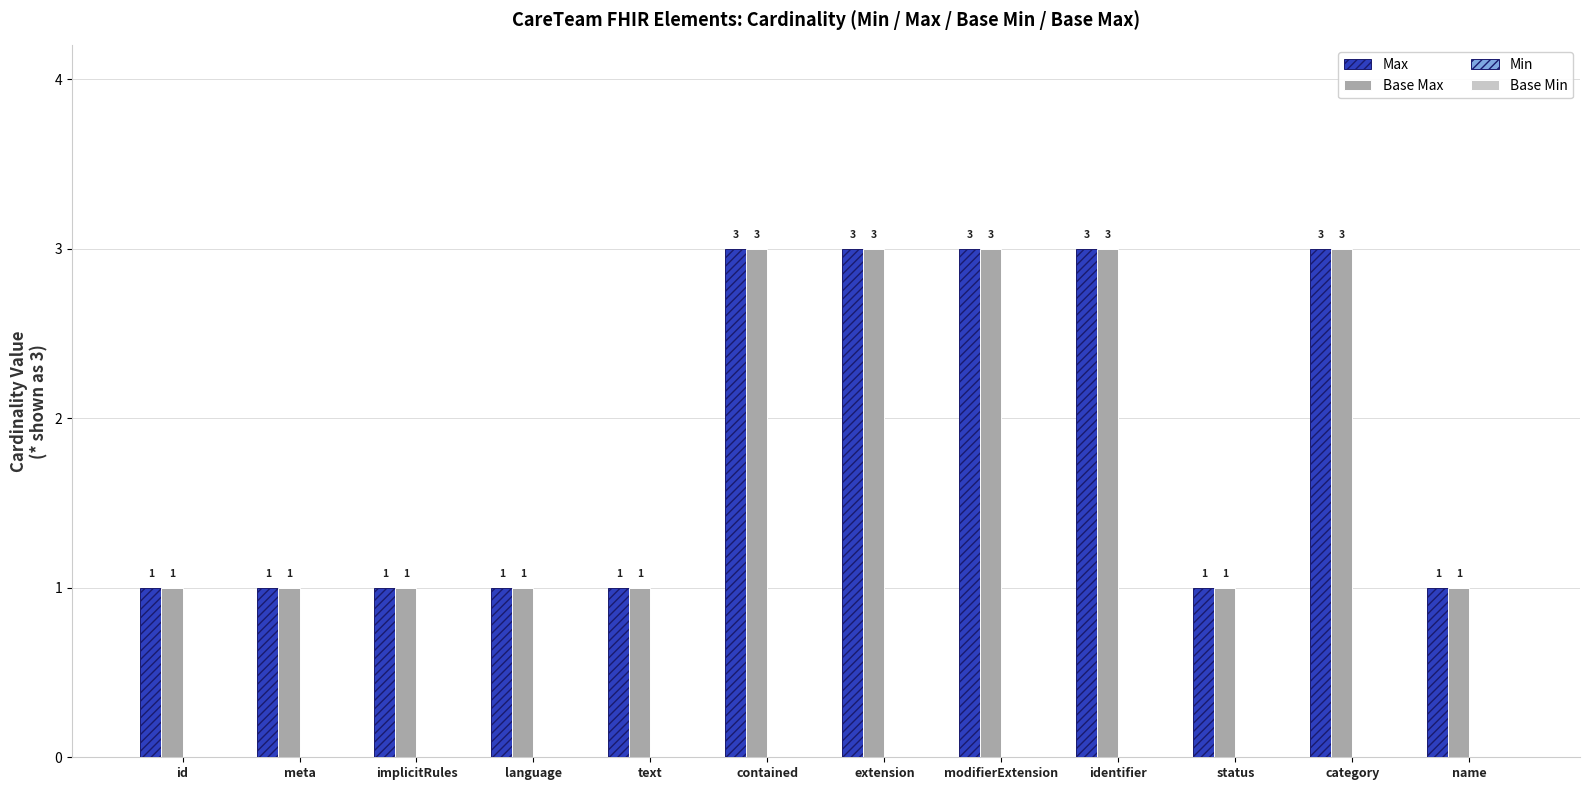

Reading left to right, list all the values displayed in this chart.

Max: 1	1	1	1	1	3	3	3	3	1	3	1
Base Max: 1	1	1	1	1	3	3	3	3	1	3	1